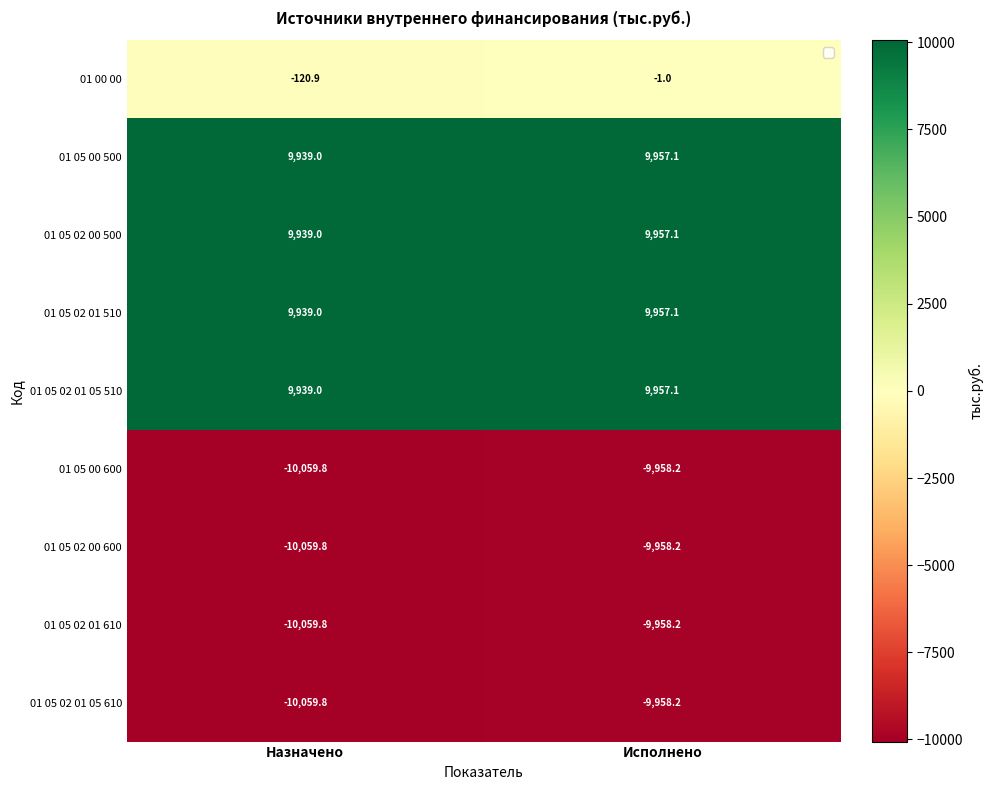

Reading left to right, what are all the values shown in this chart?

01 00 00: Назначено=-120.9	Исполнено=-1.0
01 05 00 500: Назначено=9939.0	Исполнено=9957.1
01 05 02 00 500: Назначено=9939.0	Исполнено=9957.1
01 05 02 01 510: Назначено=9939.0	Исполнено=9957.1
01 05 02 01 05 510: Назначено=9939.0	Исполнено=9957.1
01 05 00 600: Назначено=-10059.8	Исполнено=-9958.2
01 05 02 00 600: Назначено=-10059.8	Исполнено=-9958.2
01 05 02 01 610: Назначено=-10059.8	Исполнено=-9958.2
01 05 02 01 05 610: Назначено=-10059.8	Исполнено=-9958.2